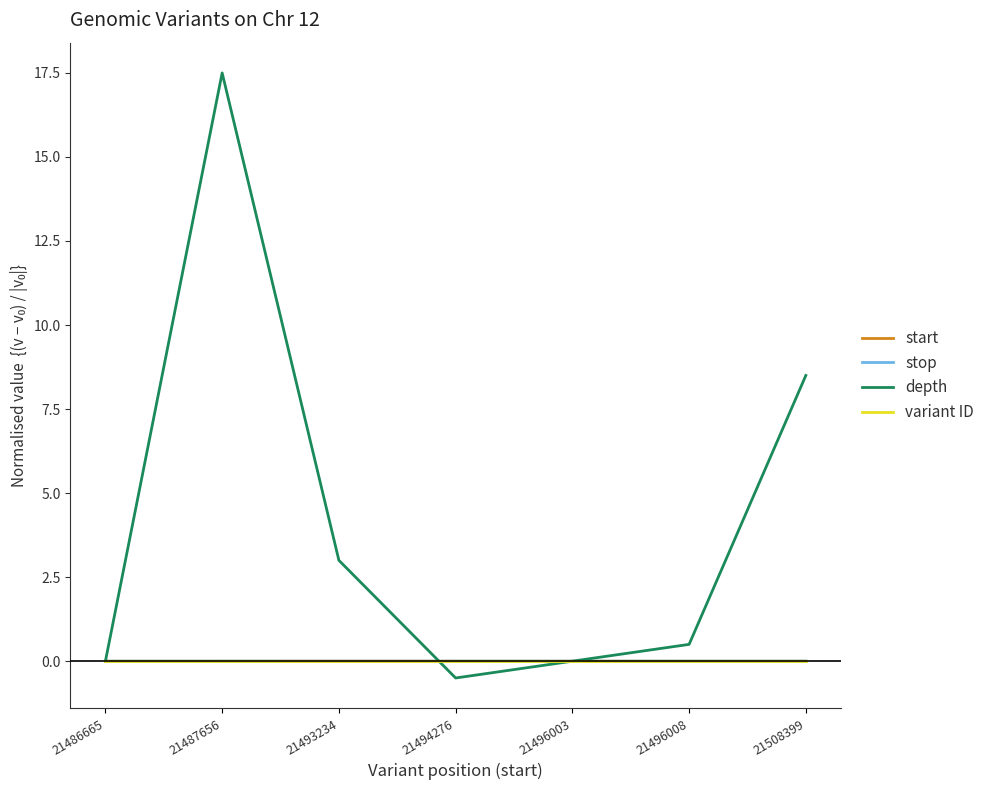

What is the spread (max minus min) of values at 21494276?

0.5